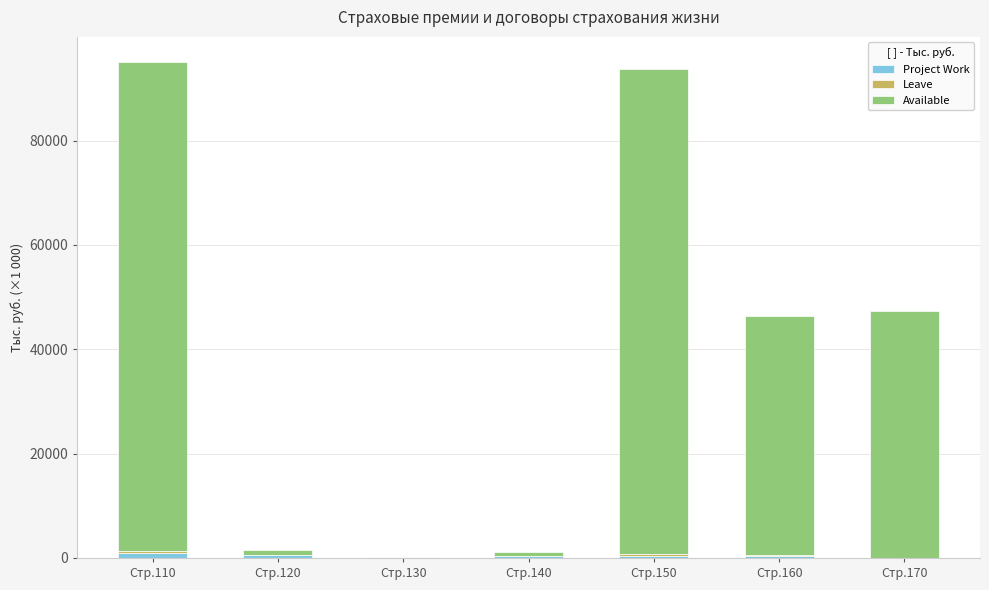

Are the bars grouped side by side (vs. stacked)?

No